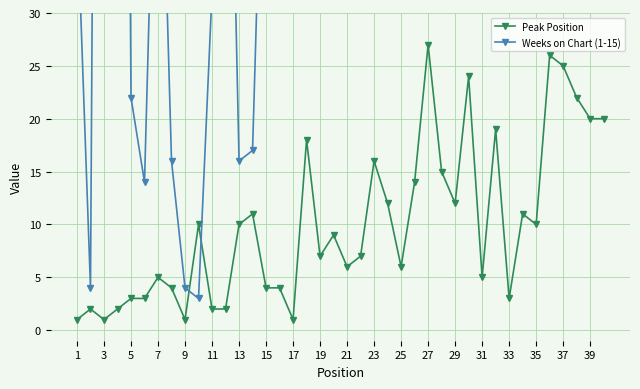

What is the difference between the maximum and minimum values?

26